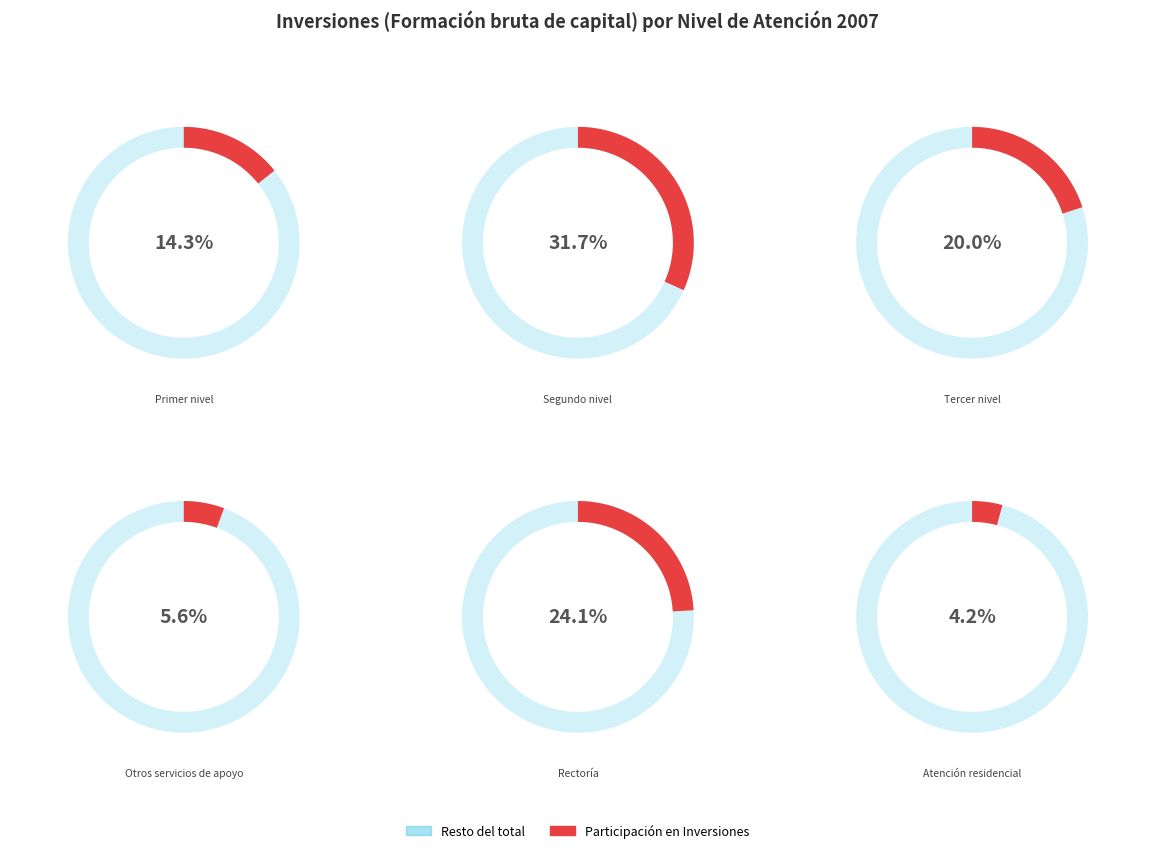

What percentage is the Segundo nivel de atención slice, to the nearest percent?

32%